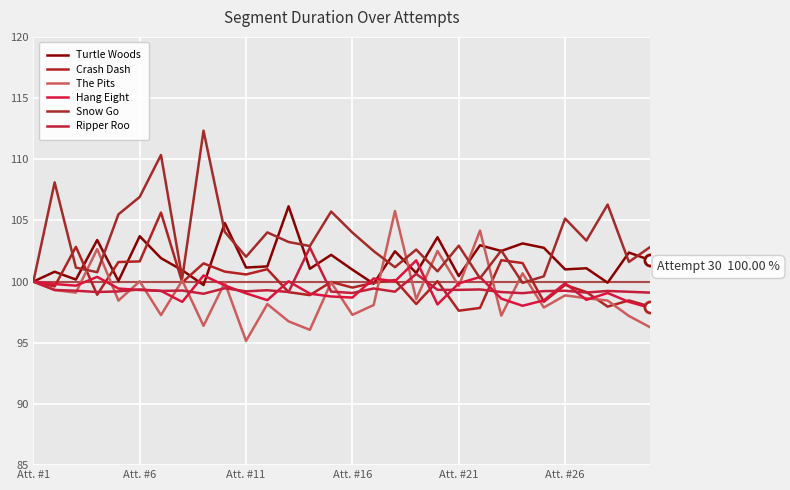

Does the chart have visible grid lines?

Yes